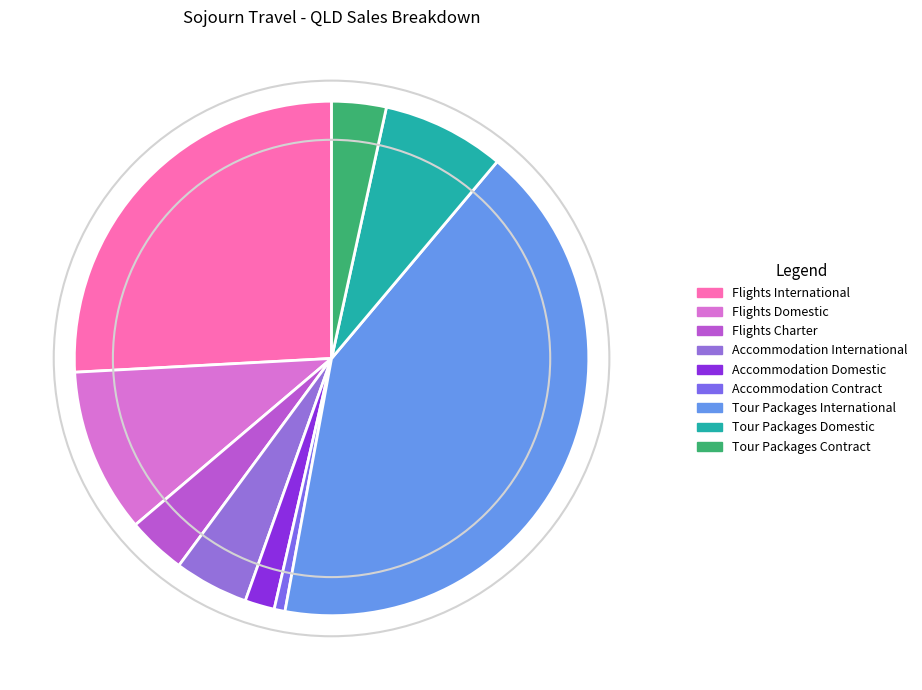

Does Tour Packages Domestic account for over 50% of the chart?

No